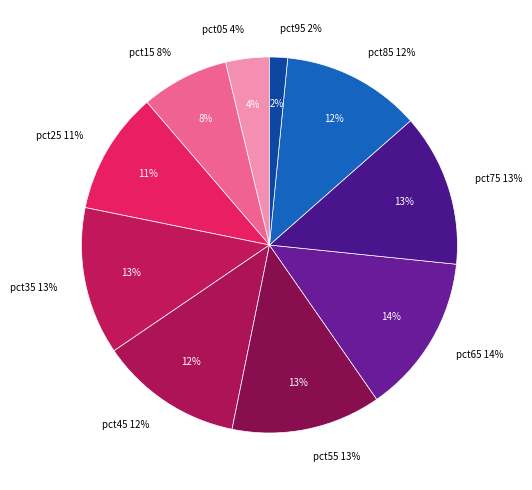

Which slice is the largest?

pct65